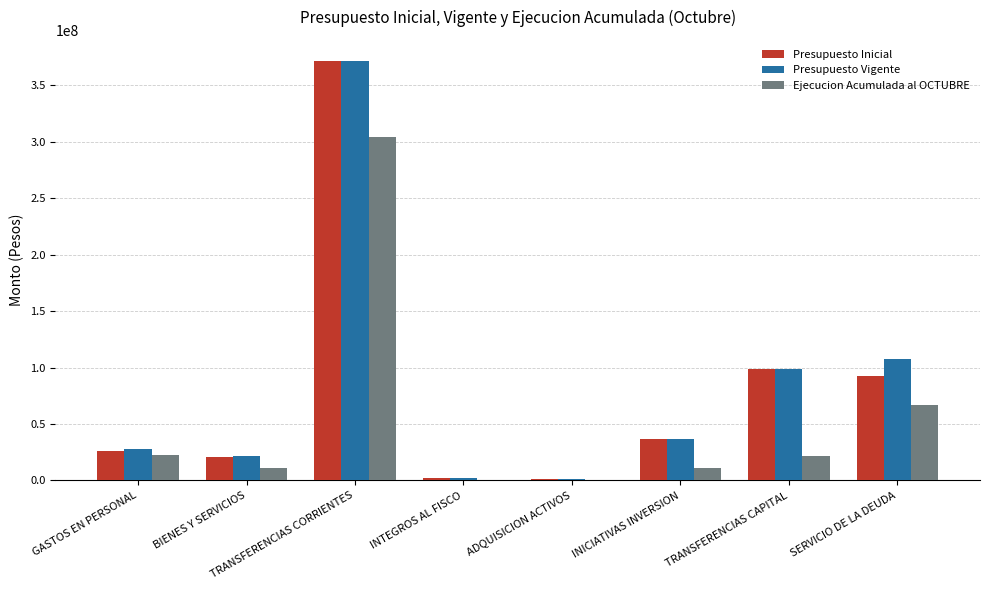

Is the value of Ejecucion Acumulada al OCTUBRE at GASTOS EN PERSONAL greater than the value of Presupuesto Inicial at TRANSFERENCIAS CORRIENTES?

No